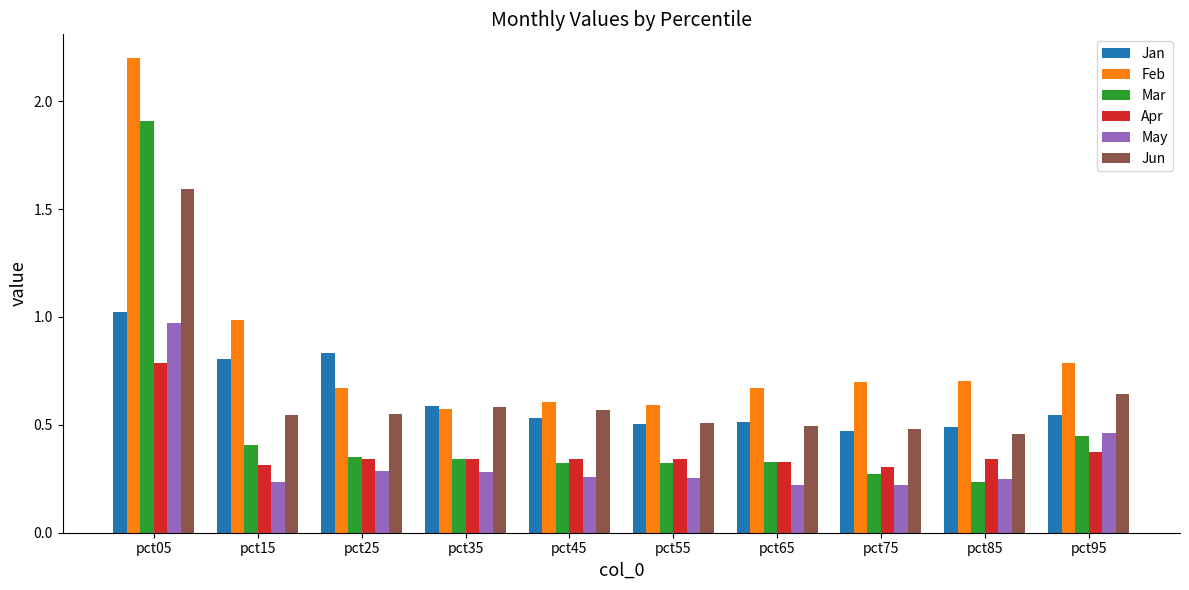

The value of Jan at pct05 is 1.0. True or false?

True